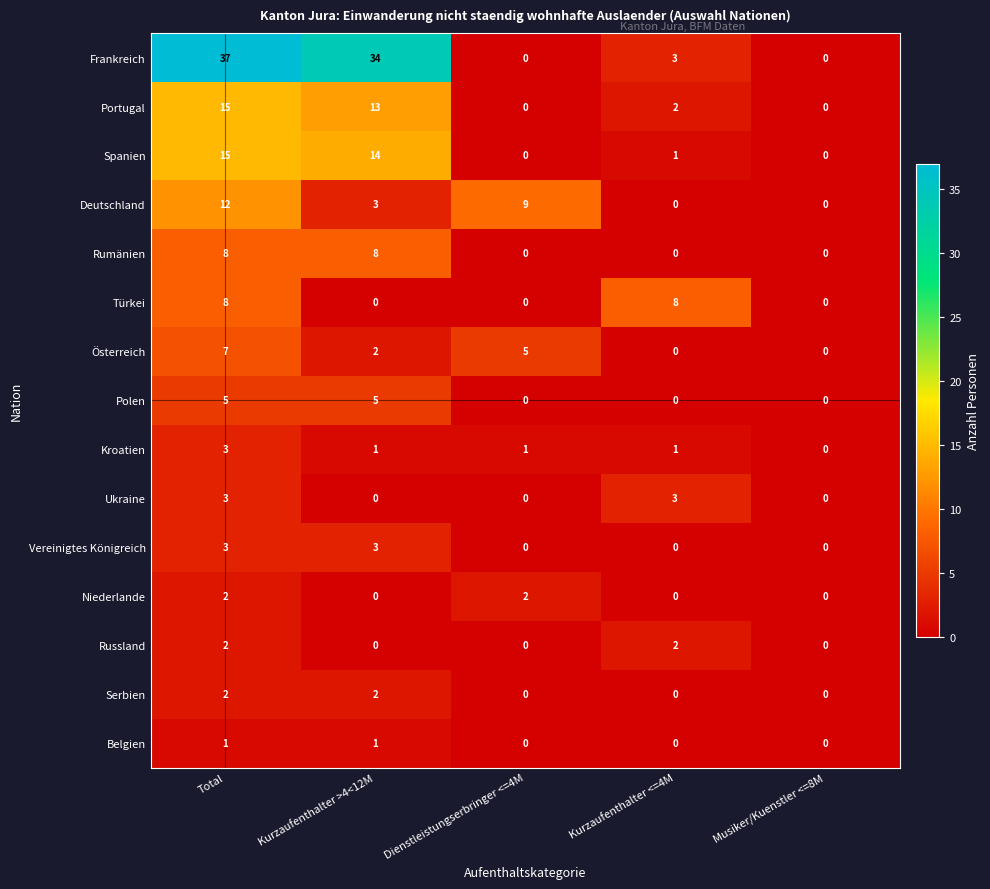

Which label corresponds to the largest value in the chart?

Total